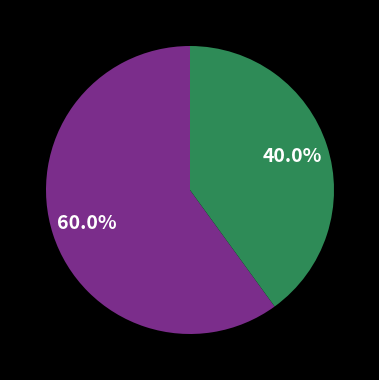

Is there any slice that represents more than half of the pie?

Yes